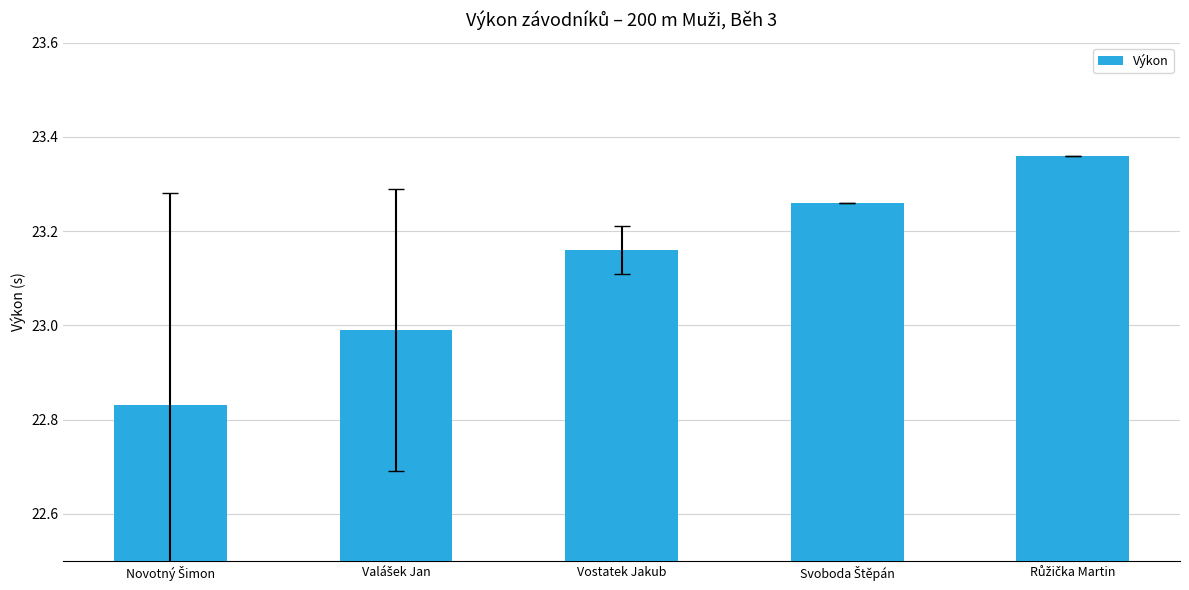

Are the bars grouped side by side (vs. stacked)?

No